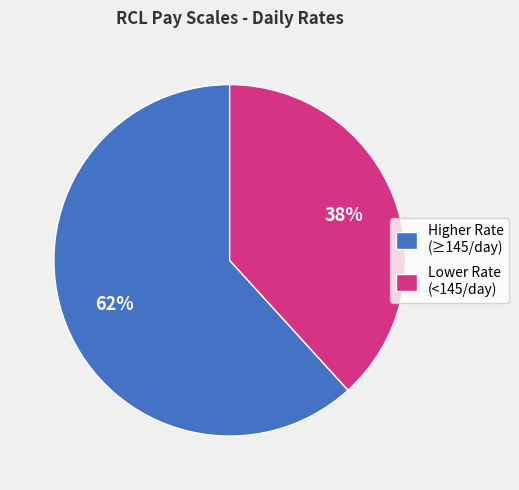

To the nearest percent, what portion does Higher Rate (≥145/day) represent?

62%